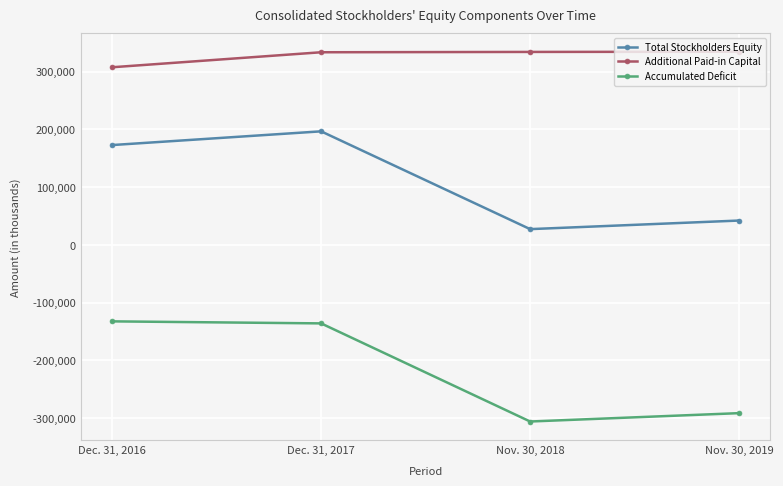

Does the chart have visible grid lines?

Yes